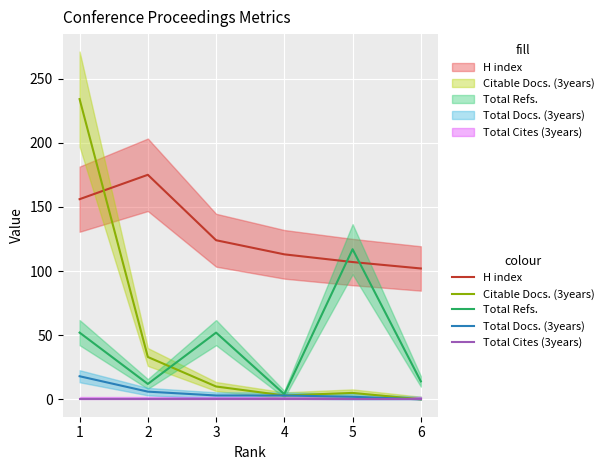

At how many categories does at least one series exceed 86?

6